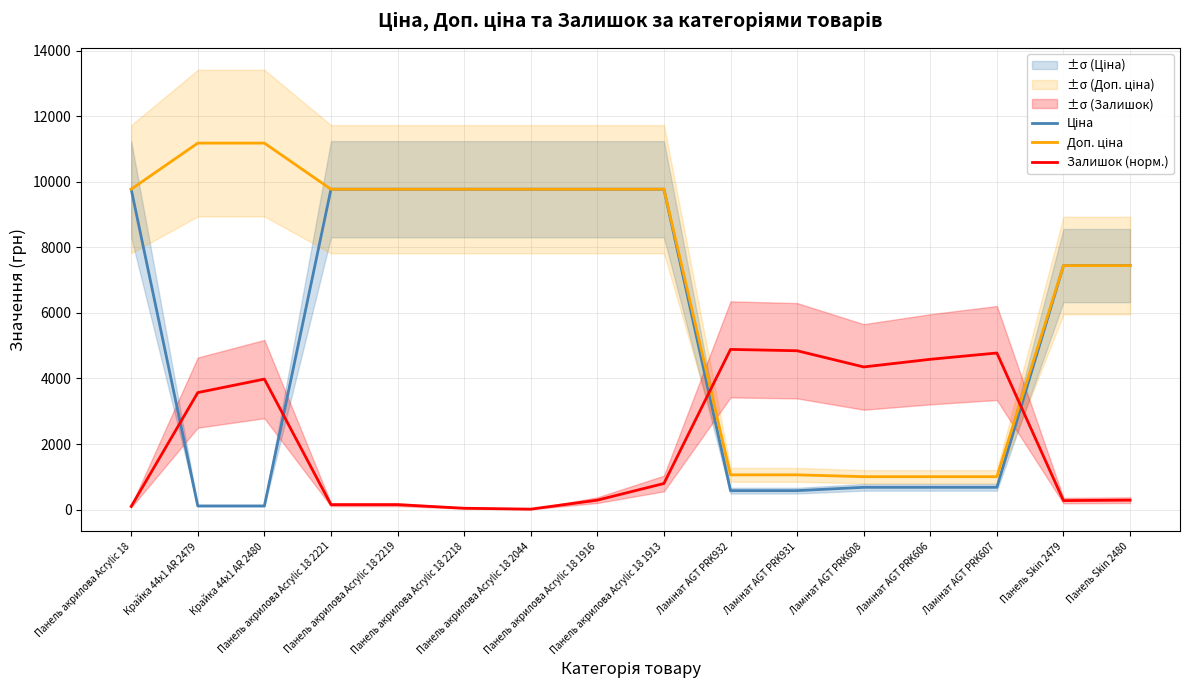

What is the label of the 11th point from the right?

Панель акрилова Acrylic 18 2218